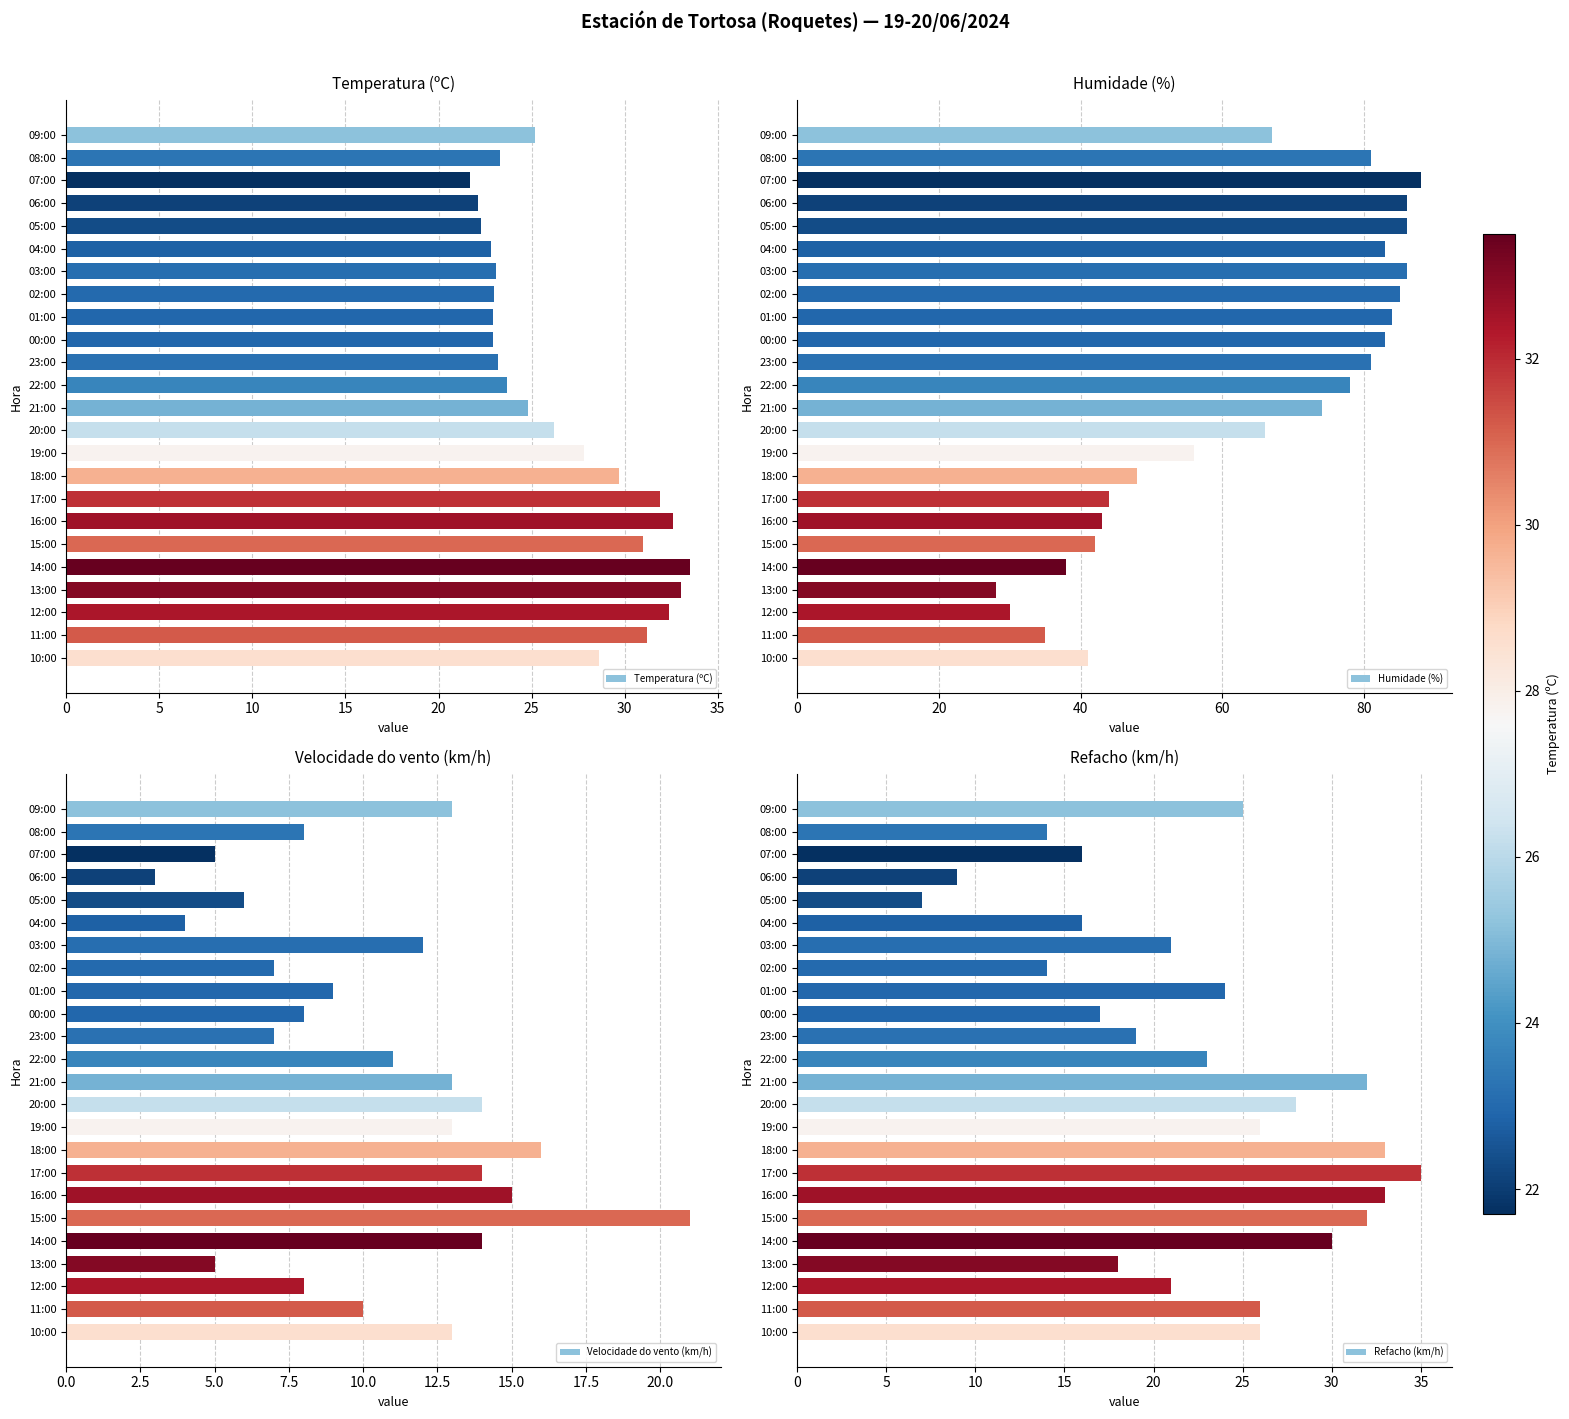

Which series has the largest range (max minus min)?

Humidade (%)